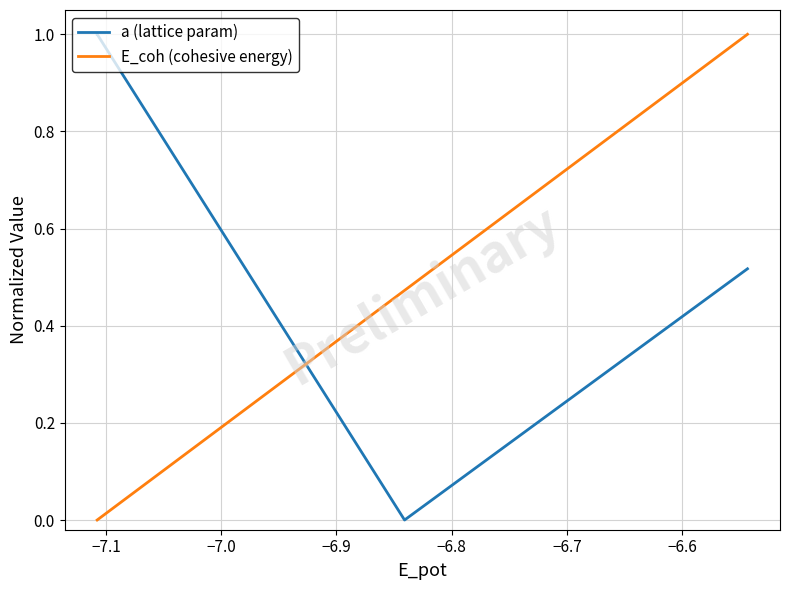

What are all the series names shown in the legend?

a (lattice param), E_coh (cohesive energy)